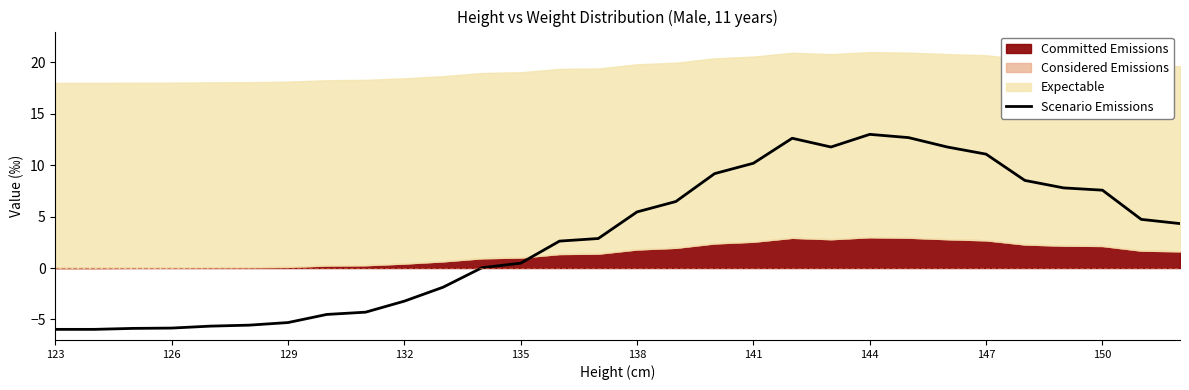

How many data points are above 4?

15